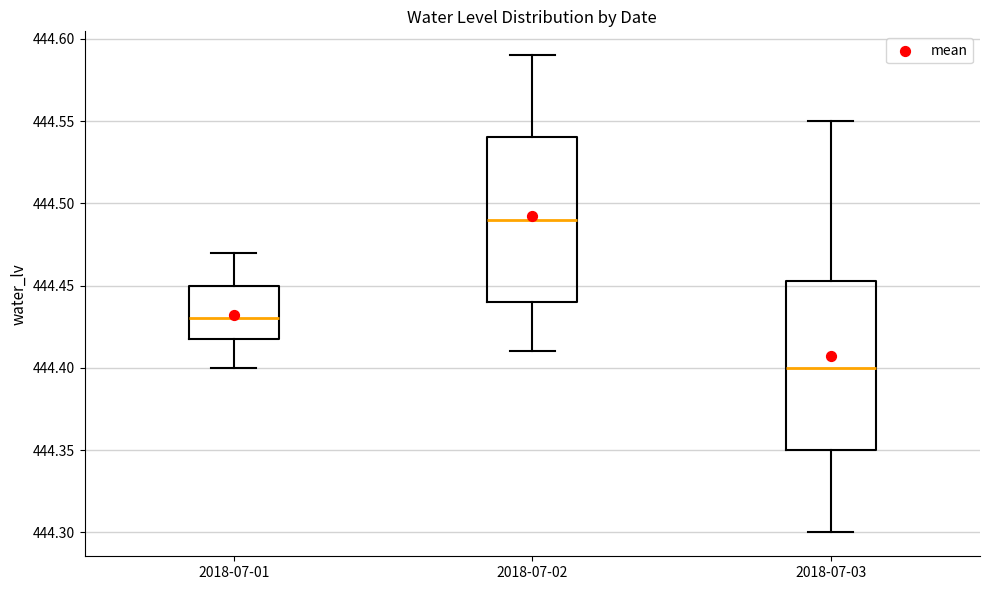

Which box's median line is the highest?

2018-07-02